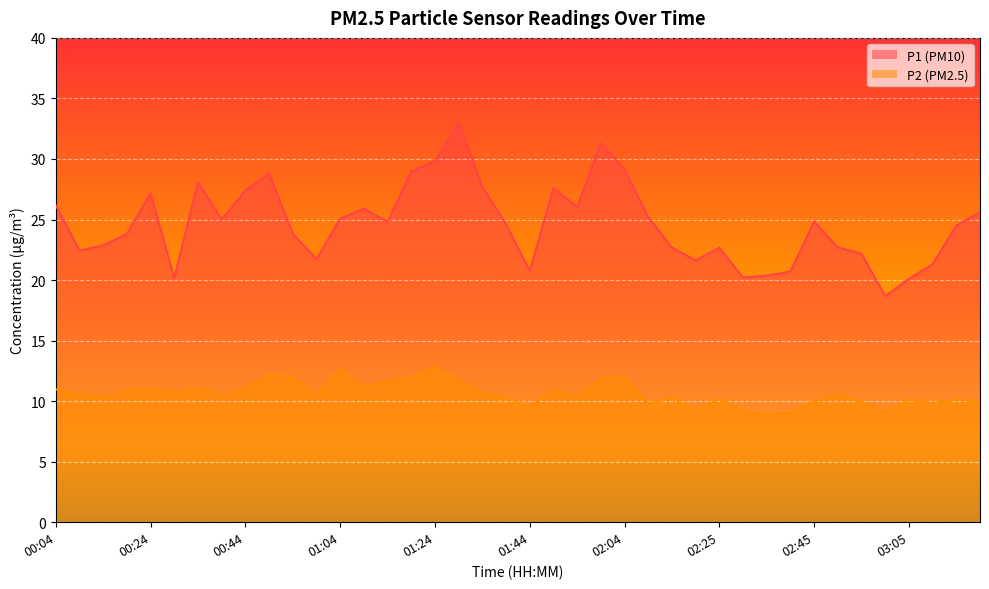

Which has a higher value, 01:14 or 00:24?

00:24